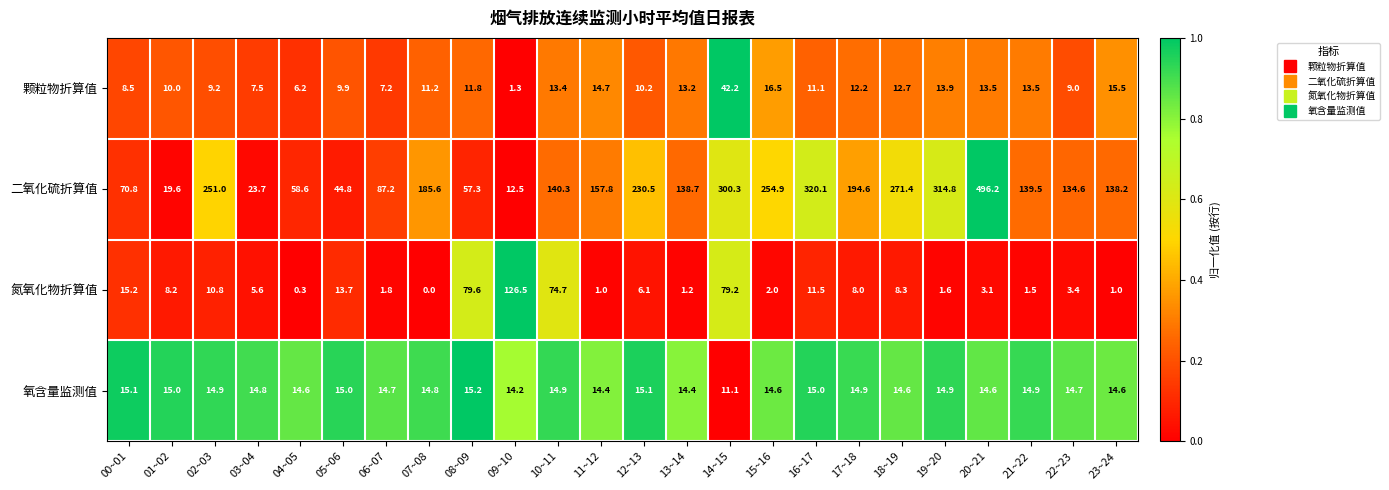

Where is 氮氧化物折算值 nearest to the value 63?

10~11